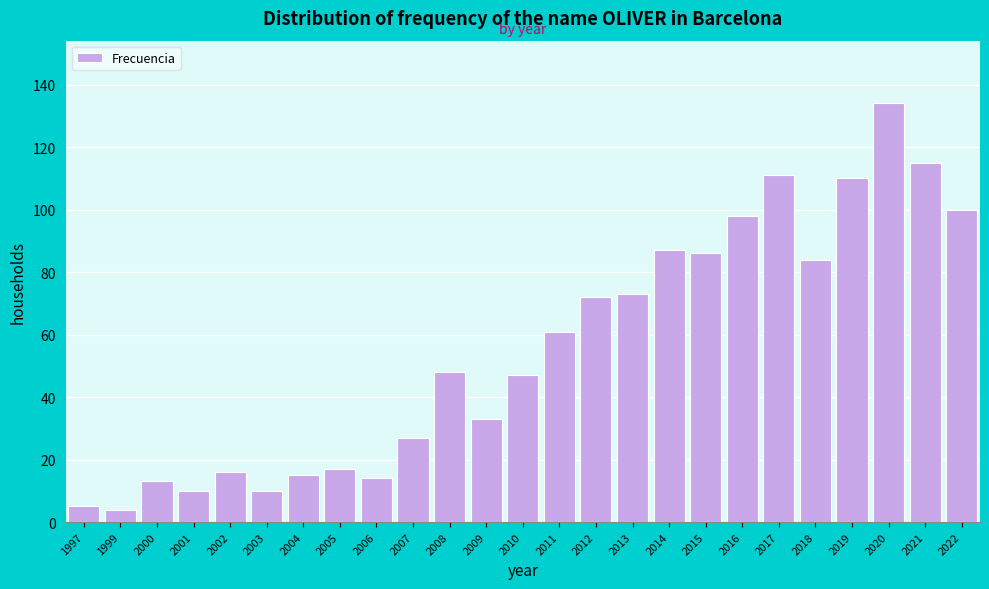

Reading left to right, extract all data points from this chart.

1997=5	1999=4	2000=13	2001=10	2002=16	2003=10	2004=15	2005=17	2006=14	2007=27	2008=48	2009=33	2010=47	2011=61	2012=72	2013=73	2014=87	2015=86	2016=98	2017=111	2018=84	2019=110	2020=134	2021=115	2022=100